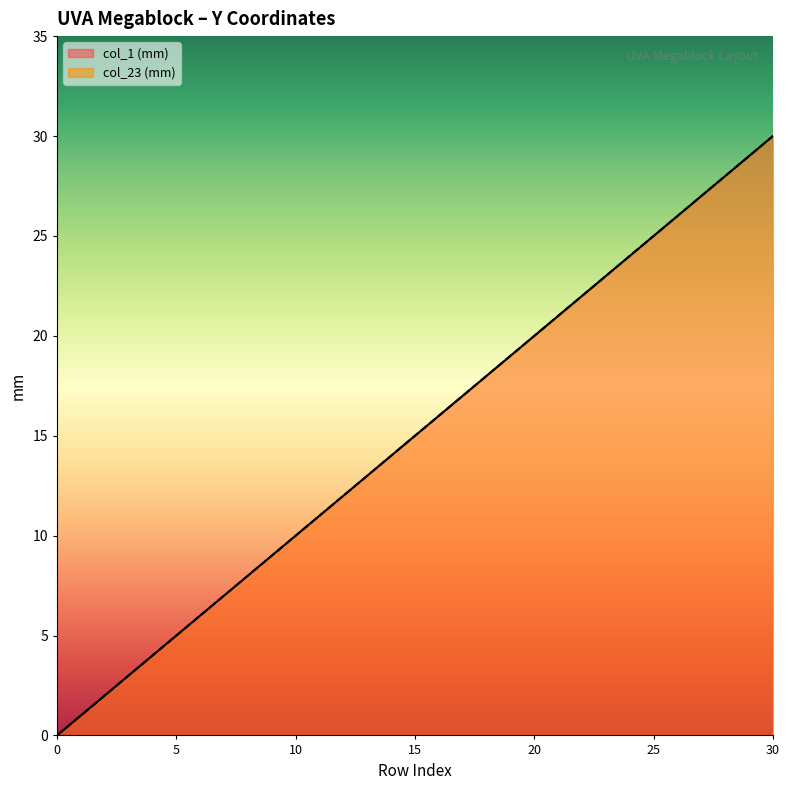

What are all the series names shown in the legend?

col_1 (mm), col_23 (mm)